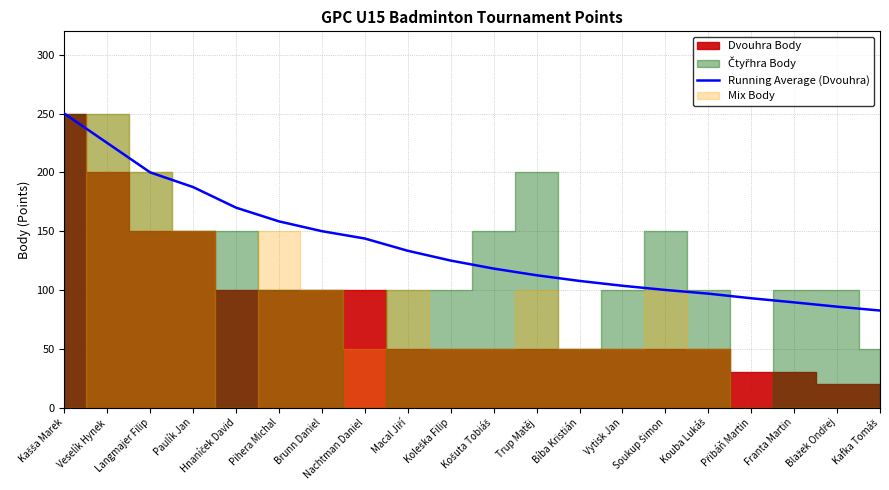

Reading left to right, list all the values displayed in this chart.

Kašša Marek=250.0	Veselík Hynek=225.0	Langmajer Filip=200.0	Paulík Jan=187.5	Hnaníček David=170.0	Pihera Michal=158.3	Brunn Daniel=150.0	Nachtman Daniel=143.8	Macal Jiří=133.3	Koleška Filip=125.0	Košuta Tobiáš=118.2	Trup Matěj=112.5	Bíba Kristián=107.7	Vytisk Jan=103.6	Soukup Šimon=100.0	Kouba Lukáš=96.9	Přibáň Martin=92.9	Franta Martin=89.4	Blažek Ondřej=85.8	Kafka Tomáš=82.5